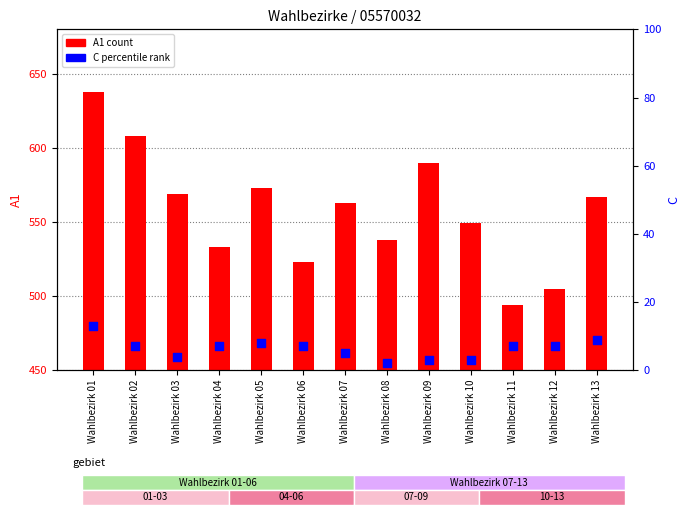

Which series has the widest spread of Y values?

A1 (count)